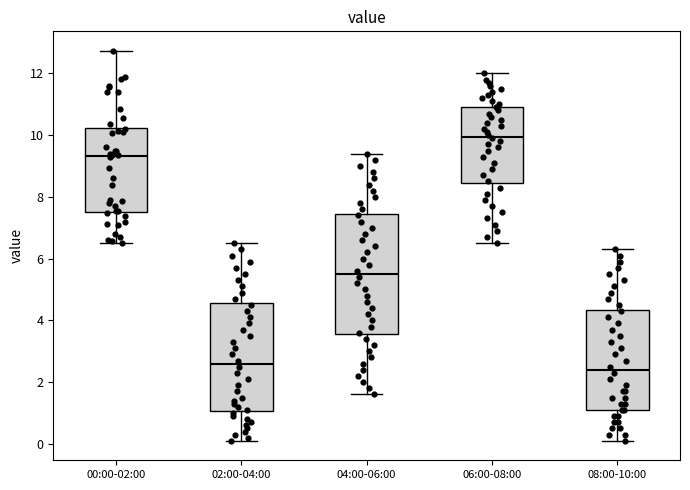

Comparing the boxes themselves (not the whiskers), which one is the tallest?

04:00-06:00